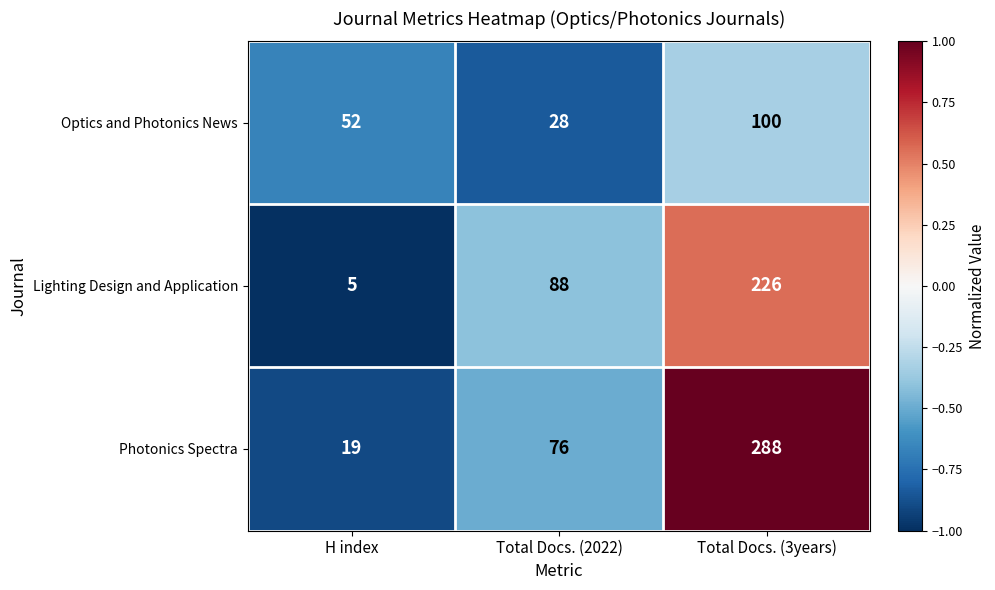

How many values in the Photonics Spectra series are below 76?

1